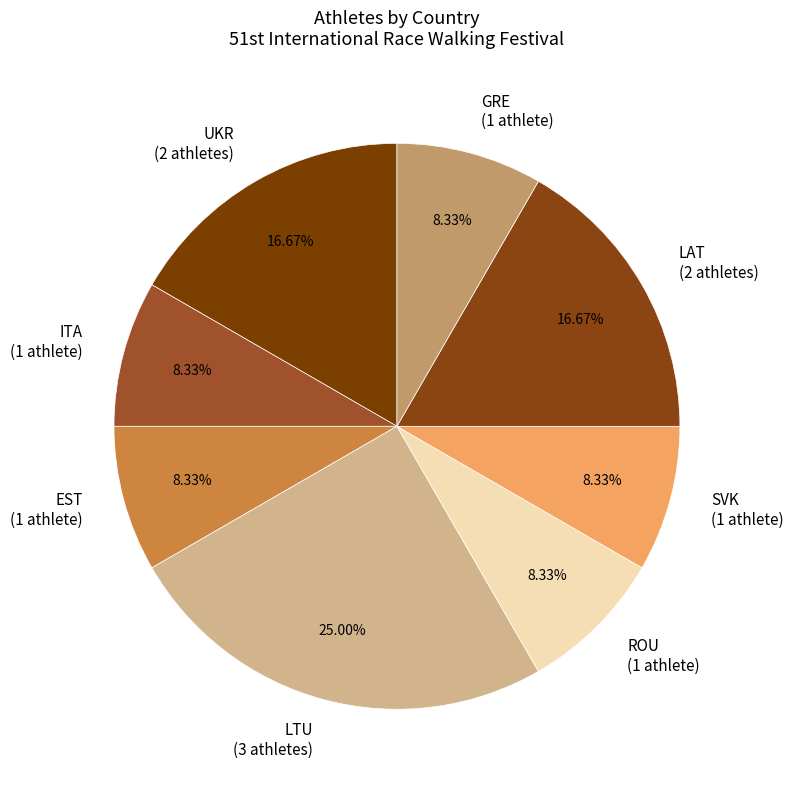

Is the sum of ROU and EST greater than half?

No